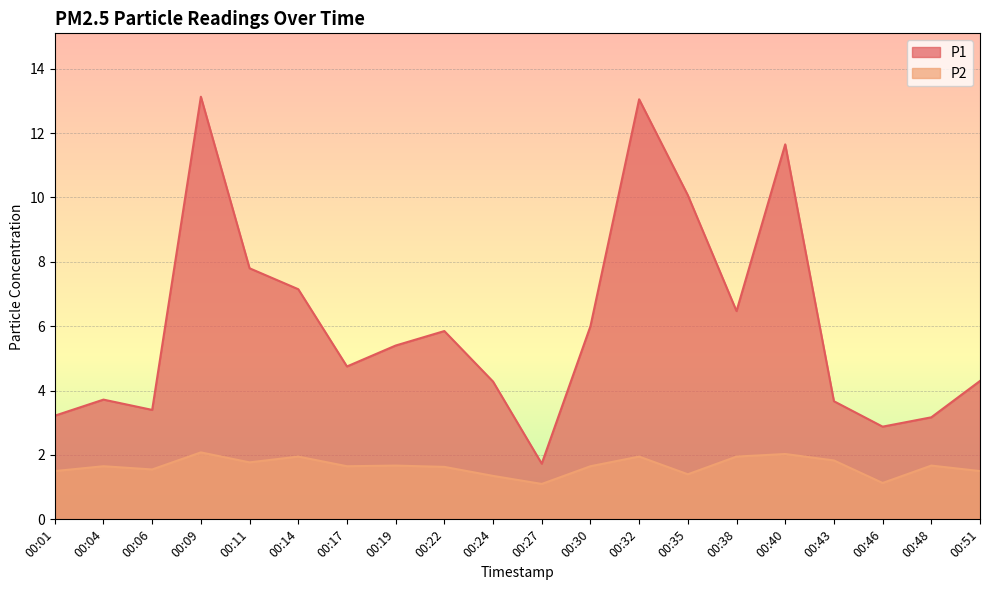

True or false: P1 and P2 cross at least once.

False